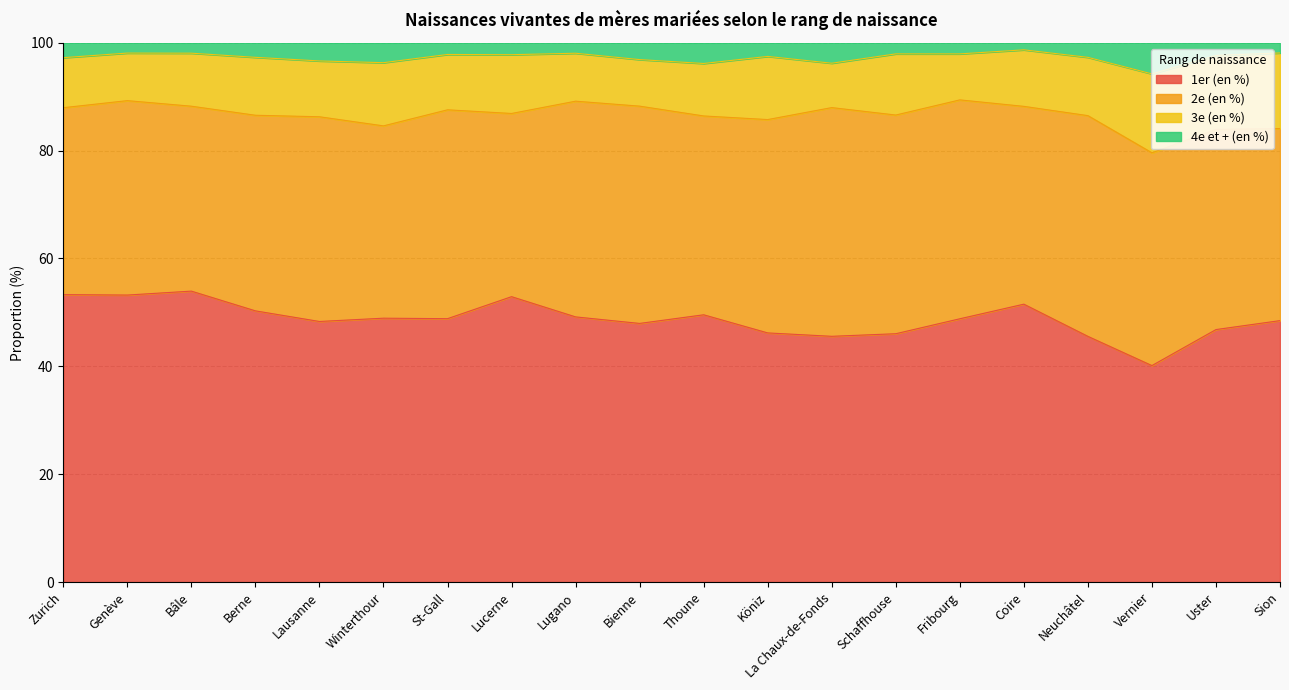

The 1er (en %) series shows 27.7 at Köniz. True or false?

False